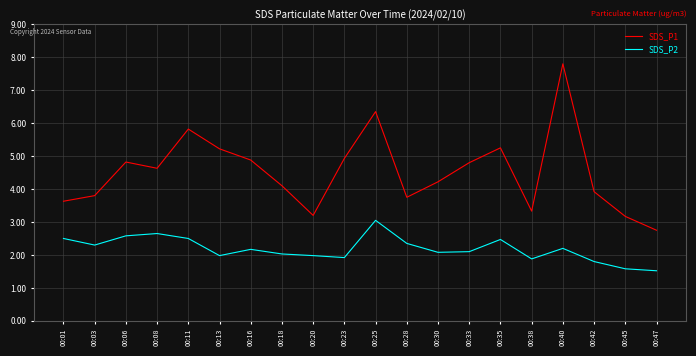

Rank the series at 00:30 from lowest to highest value.

SDS_P2, SDS_P1